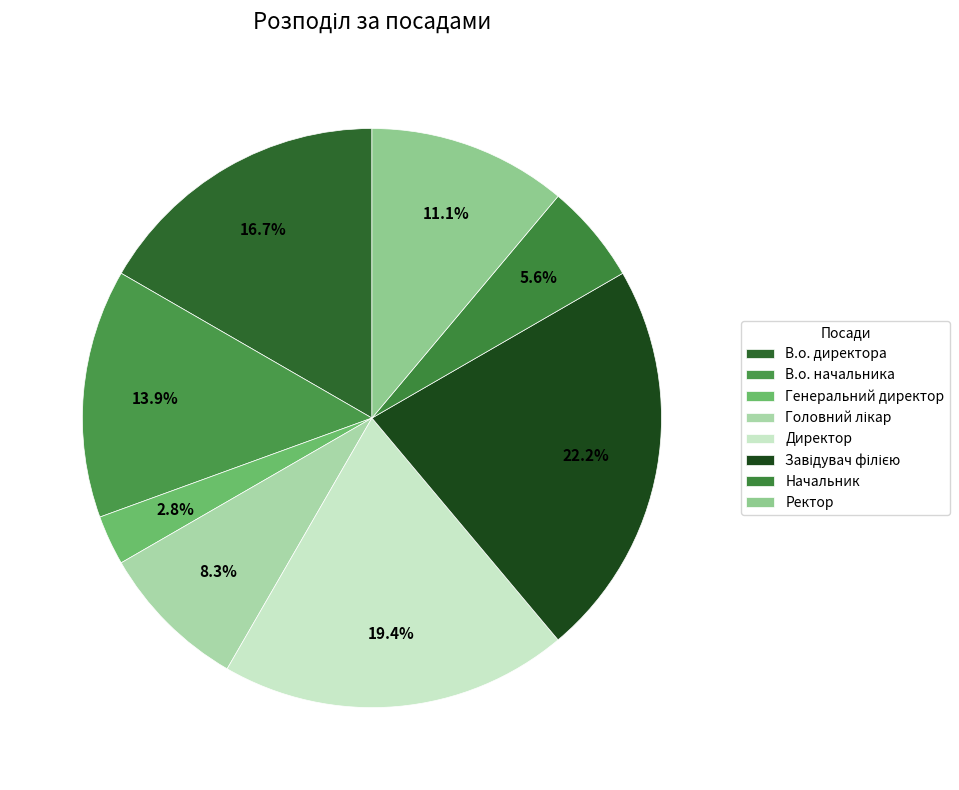

To the nearest percent, what is the difference between the largest and smallest slice percentages?

19%